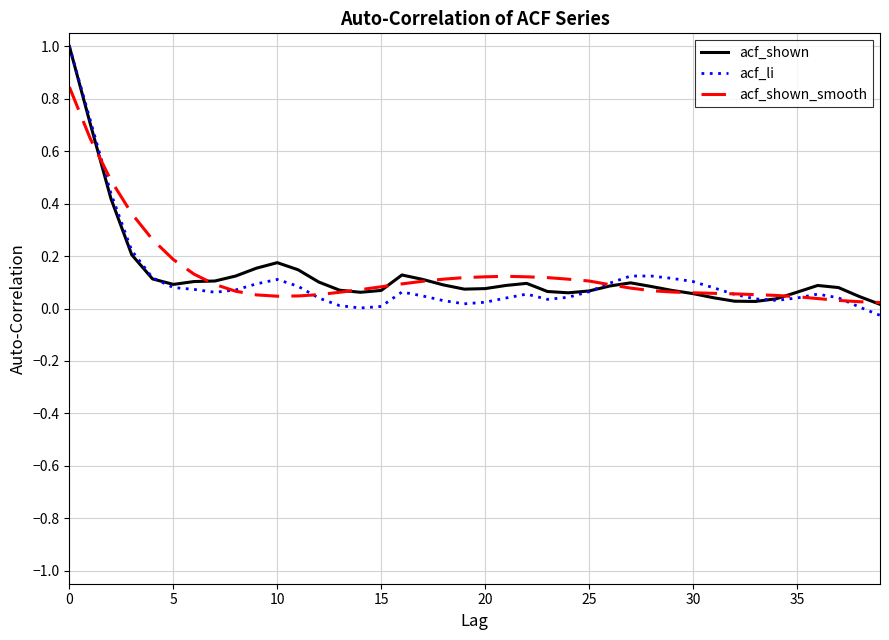

Which series has the largest range (max minus min)?

acf_li